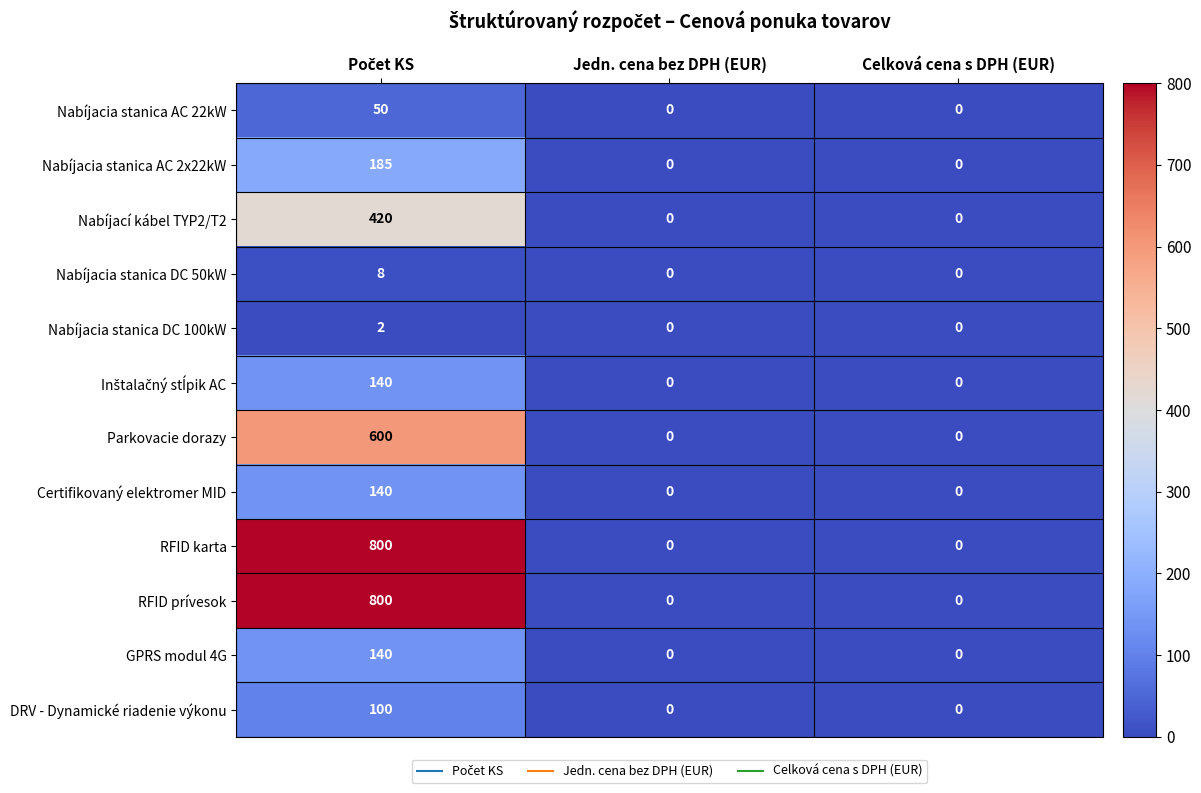

What is the sum of all DRV - Dynamické riadenie výkonu values?

100